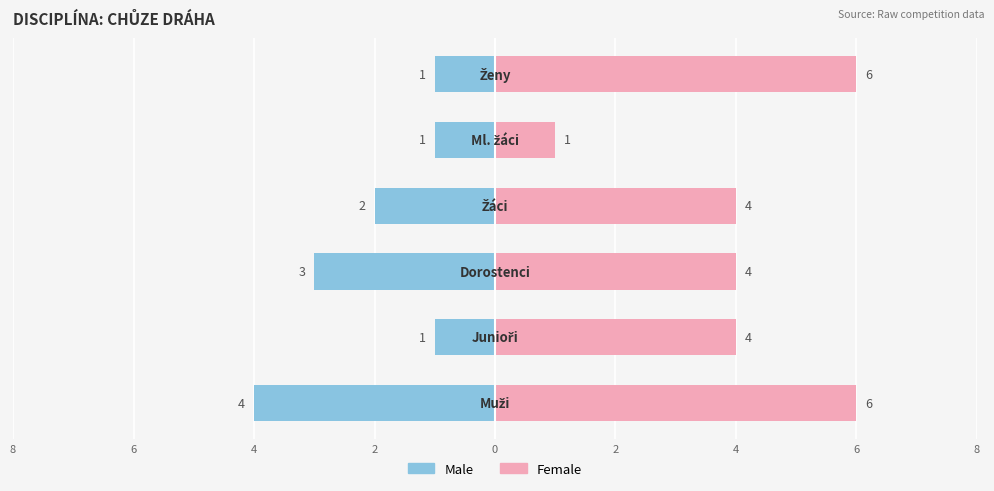

What is the average value of the Female series?

4